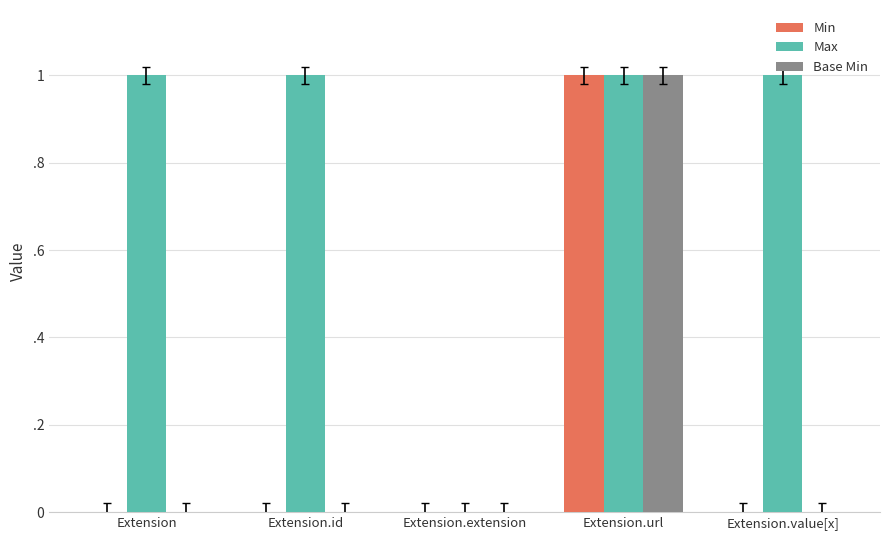

Is it true that Max equals 1 at Extension?

False